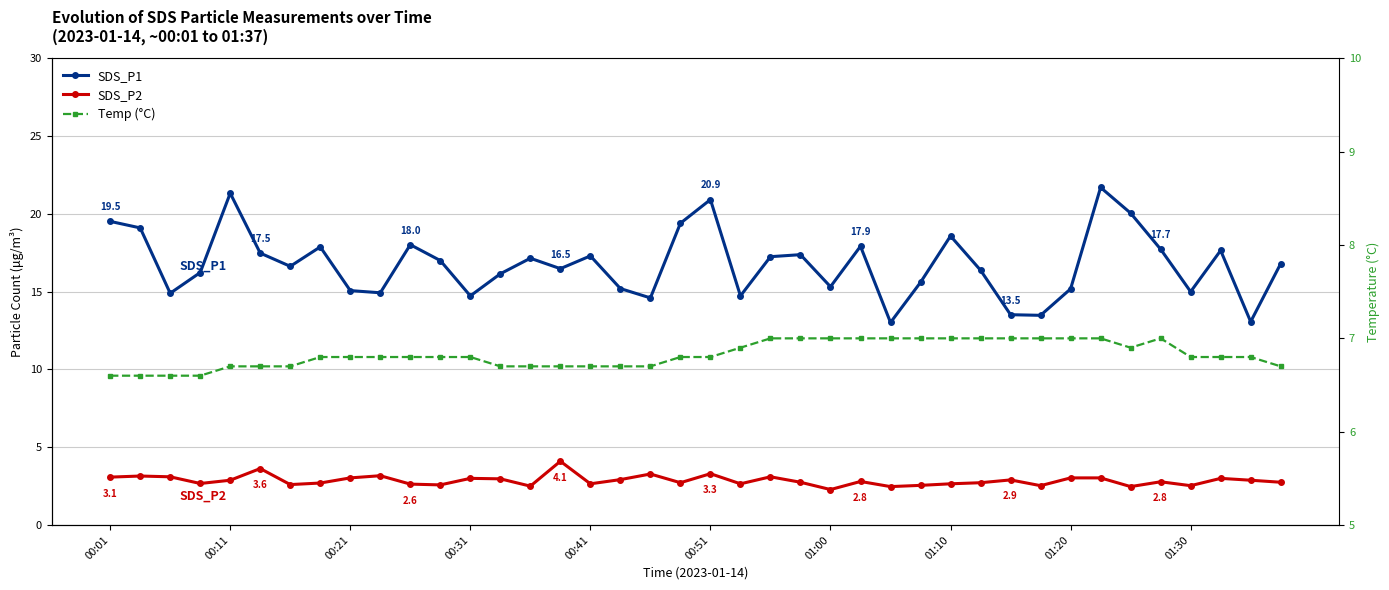

True or false: SDS_P1 and Temp (°C) cross at least once.

False